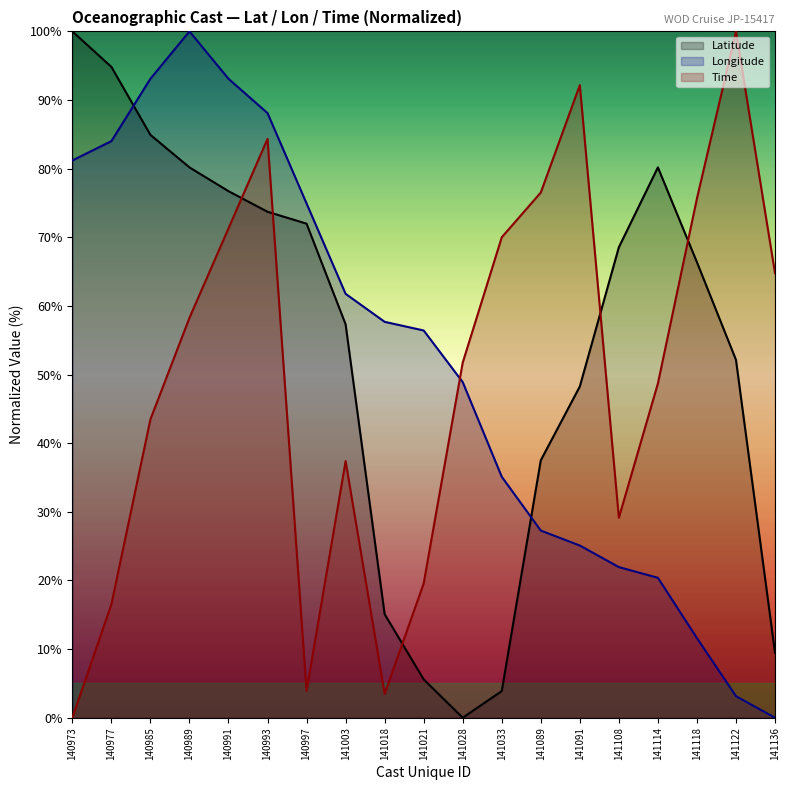

Reading left to right, list all the values displayed in this chart.

Latitude: 140973=100.0	140977=94.8	140985=84.9	140989=80.2	140991=76.7	140993=73.7	140997=72.0	141003=57.3	141018=15.1	141021=5.6	141028=0.0	141033=3.9	141089=37.5	141091=48.3	141108=68.5	141114=80.2	141118=66.4	141122=52.1	141136=9.5
Longitude: 140973=81.2	140977=84.0	140985=93.1	140989=100.0	140991=93.1	140993=88.1	140997=74.9	141003=61.8	141018=57.7	141021=56.4	141028=48.9	141033=35.1	141089=27.3	141091=25.1	141108=21.9	141114=20.4	141118=11.6	141122=3.1	141136=0.0
Time: 140973=0.0	140977=16.5	140985=43.5	140989=58.3	140991=71.3	140993=84.3	140997=3.9	141003=37.4	141018=3.5	141021=19.6	141028=51.7	141033=70.0	141089=76.5	141091=92.2	141108=29.1	141114=48.7	141118=75.7	141122=100.0	141136=64.8